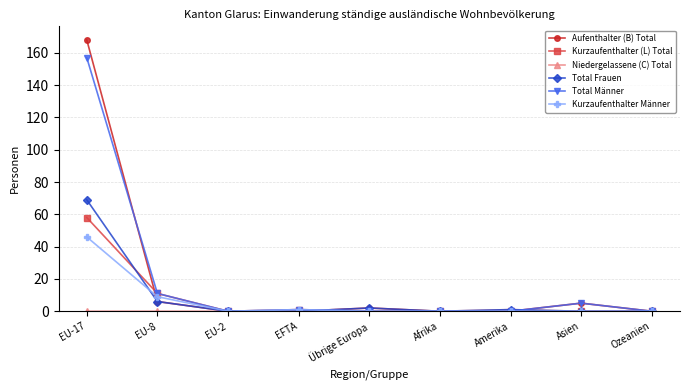

Between EU-8 and Asien, which series saw the biggest shift?

Kurzaufenthalter (L) Total